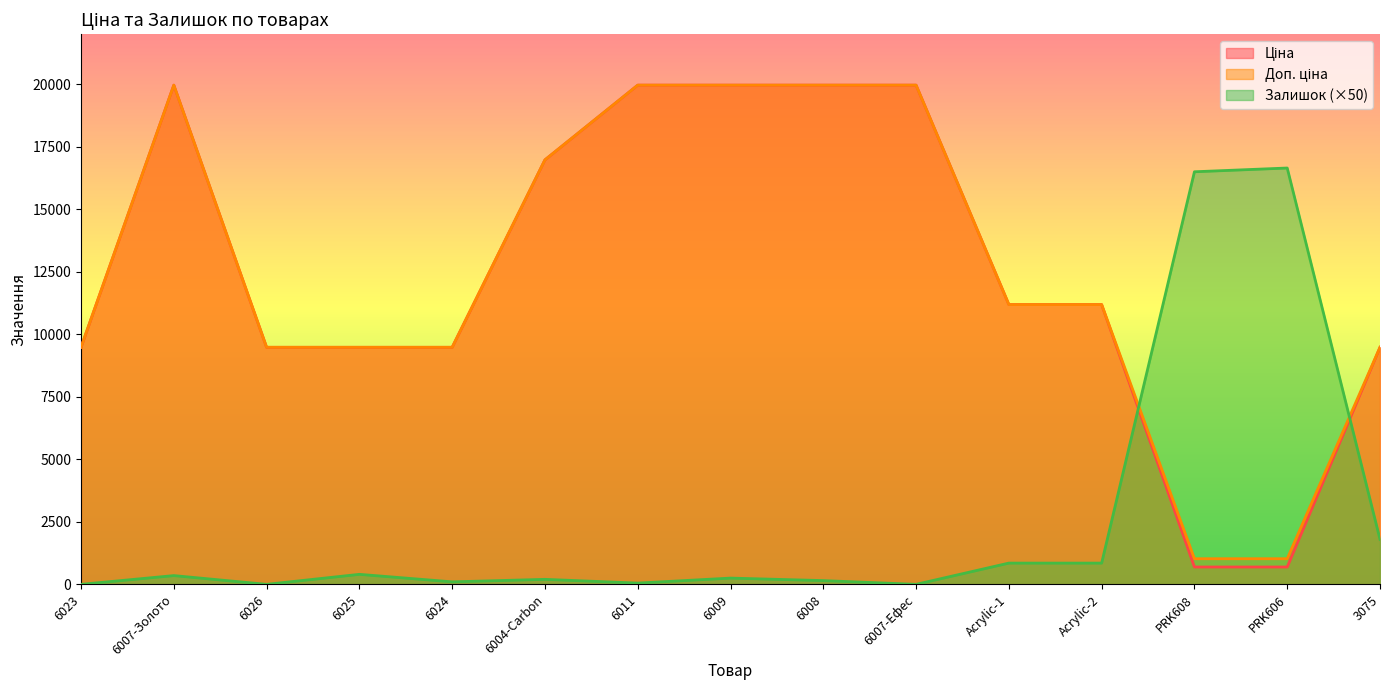

Rank the categories by Залишок value from highest to lowest.

PRK606, PRK608, 3075, Acrylic-1, Acrylic-2, 6025, 6007-Золото, 6009, 6004-Carbon, 6008, 6024, 6011, 6023, 6026, 6007-Ефес